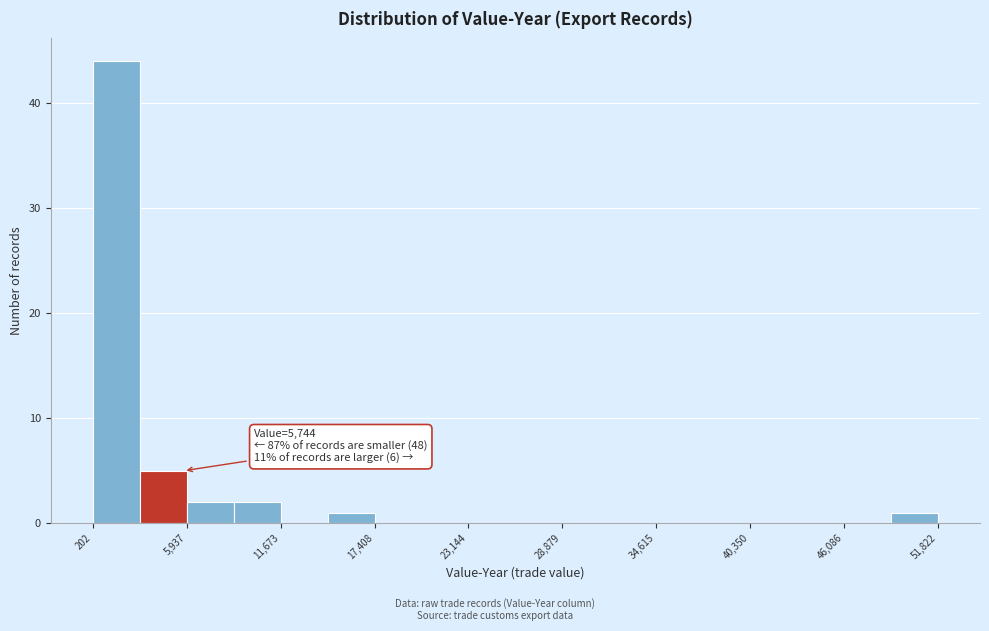

Read against the x-axis, roughly where is the centre of the tallest bar?

2000